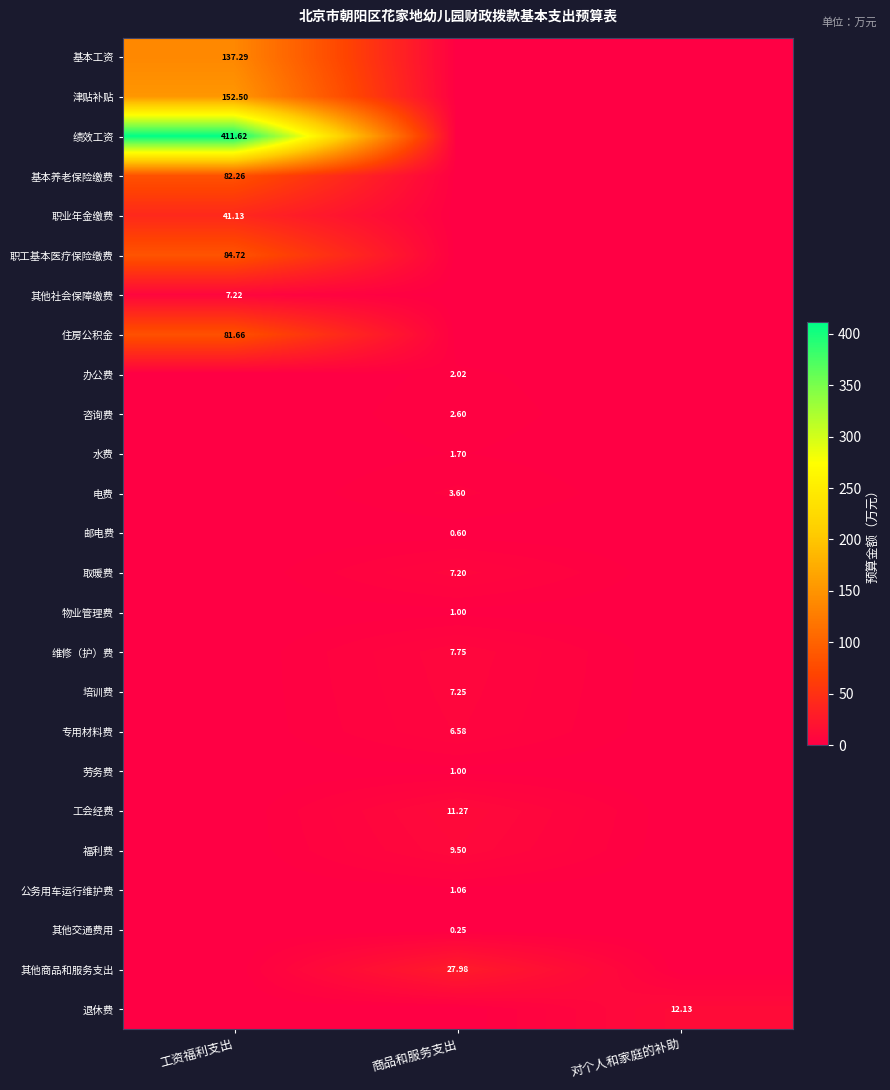

Rank the series by their maximum value, from highest to lowest.

绩效工资, 津贴补贴, 基本工资, 职工基本医疗保险缴费, 基本养老保险缴费, 住房公积金, 职业年金缴费, 其他商品和服务支出, 退休费, 工会经费, 福利费, 维修（护）费, 培训费, 其他社会保障缴费, 取暖费, 专用材料费, 电费, 咨询费, 办公费, 水费, 公务用车运行维护费, 物业管理费, 劳务费, 邮电费, 其他交通费用